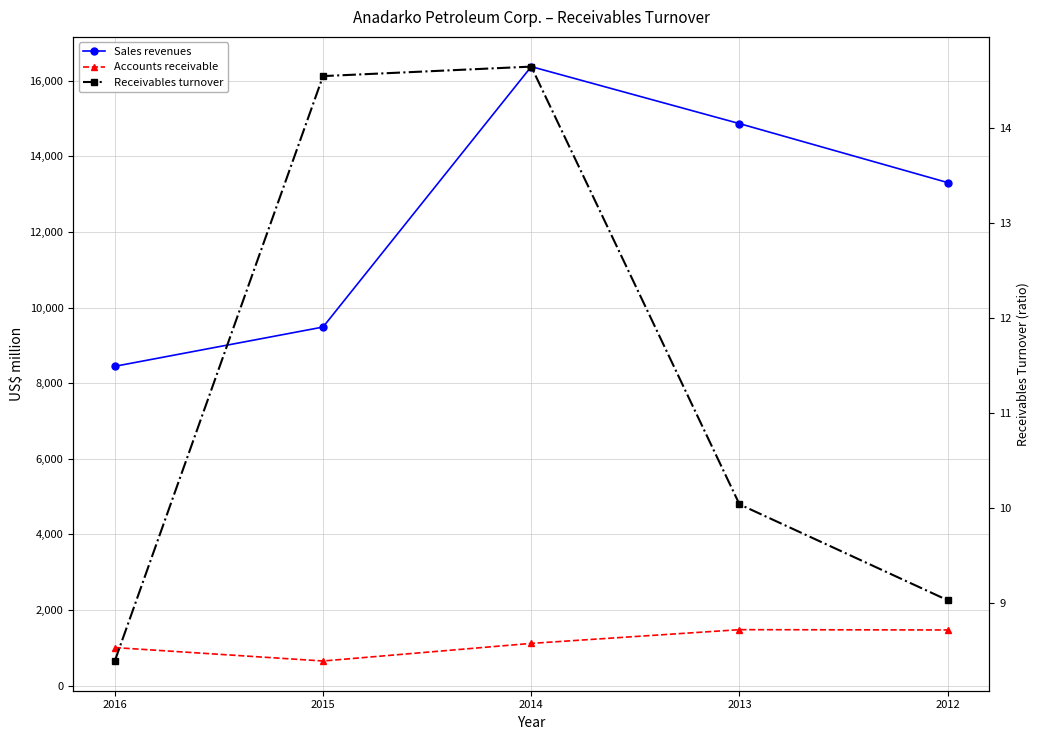

The Accounts receivable series shows 1473.0 at 2012. True or false?

True